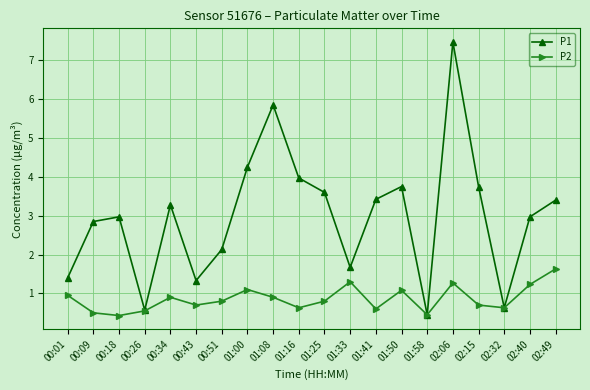

Where is the first local minimum for P1?

00:26